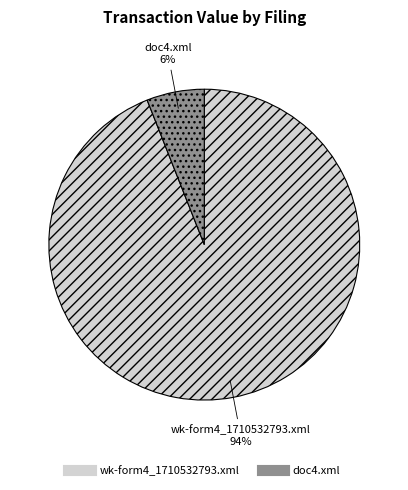

Rank the categories by value from lowest to highest.

doc4.xml, wk-form4_1710532793.xml